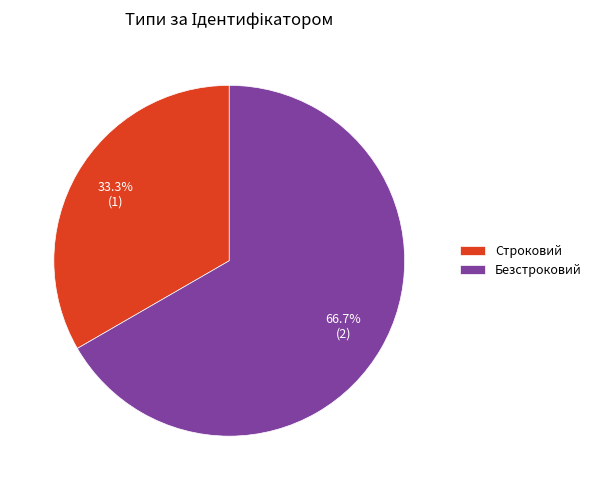

Which has a higher value, Безстроковий or Строковий?

Безстроковий